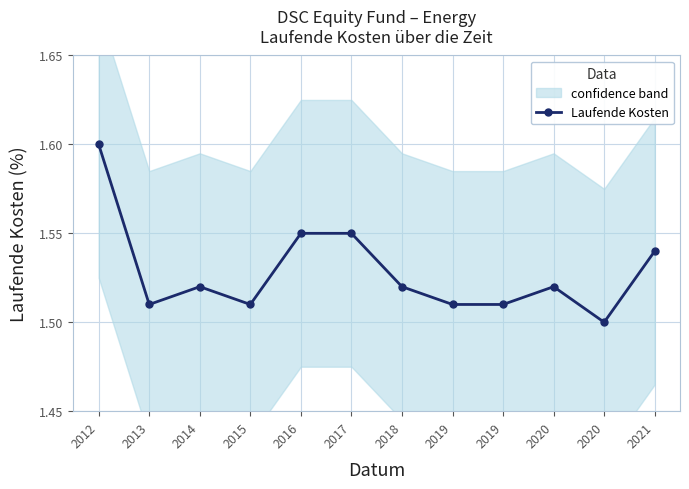

How many lines are shown in the chart?

1